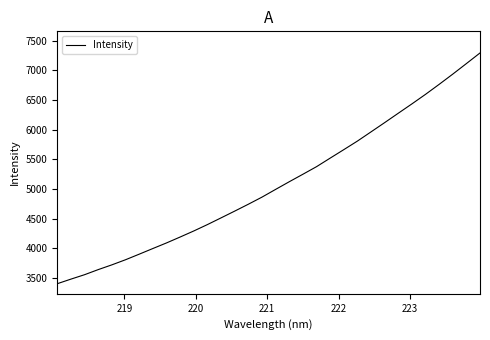

What is the smallest value displayed?

3401.9